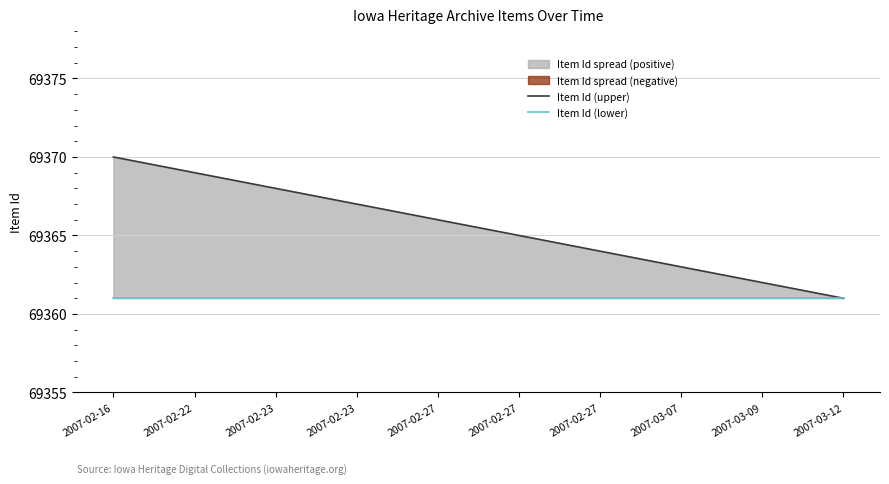

Count the number of data series in this chart.

2